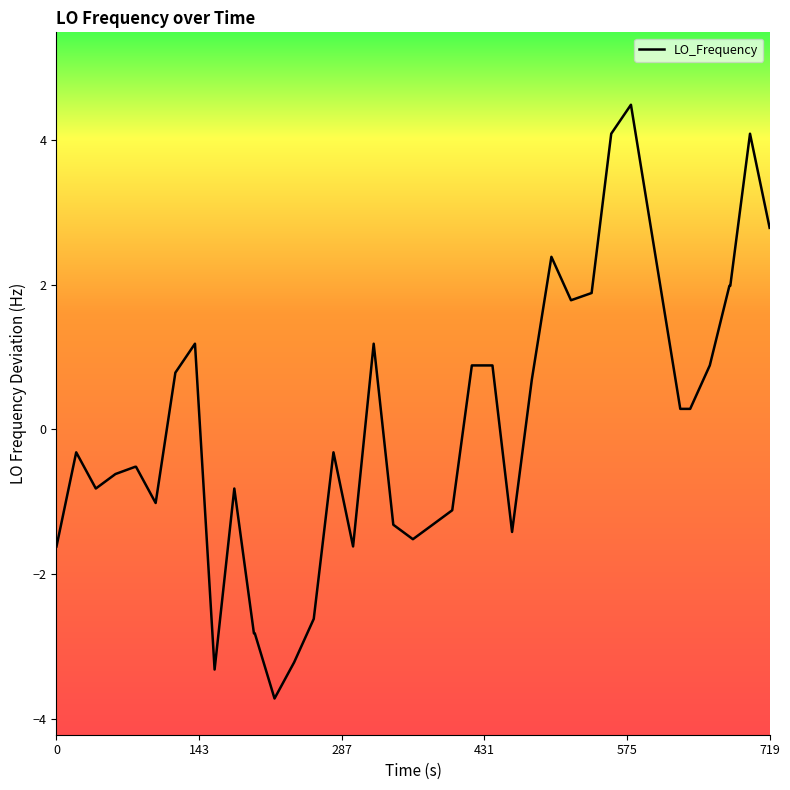

What is the smallest value displayed?

-3.7